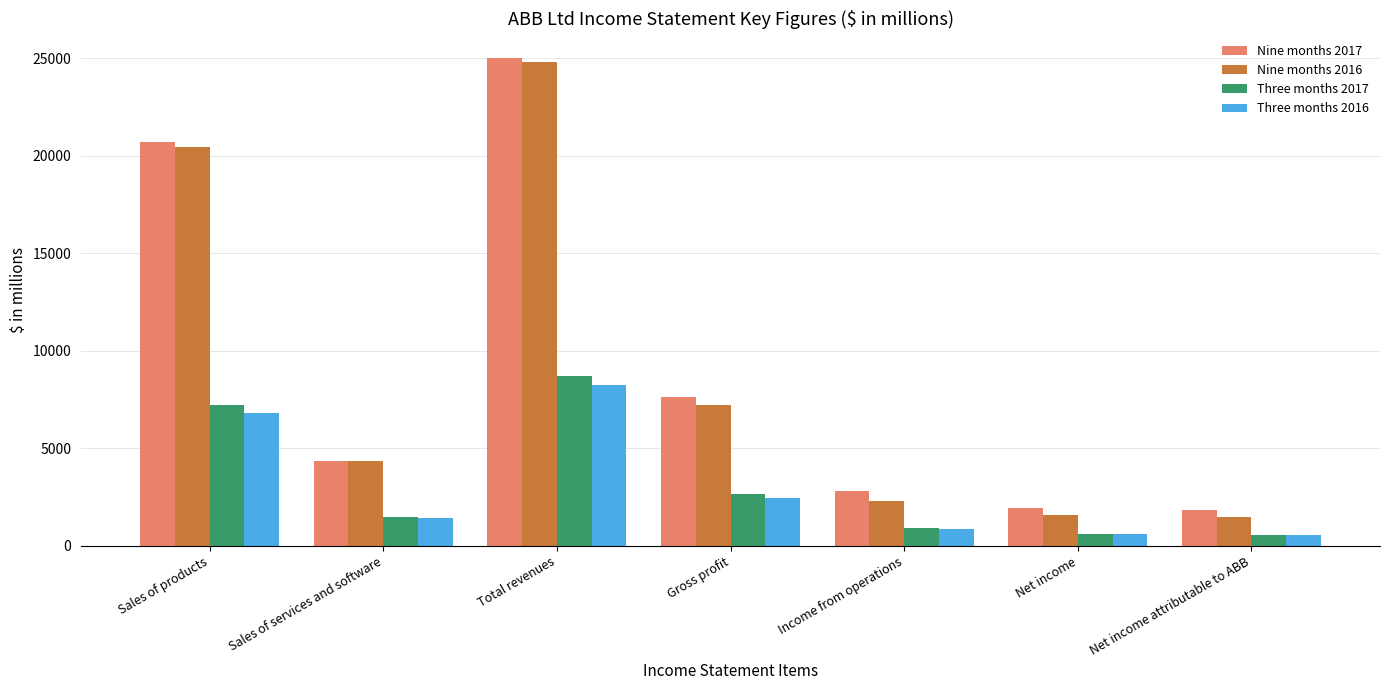

What is the total value across all series at Net income?

4694